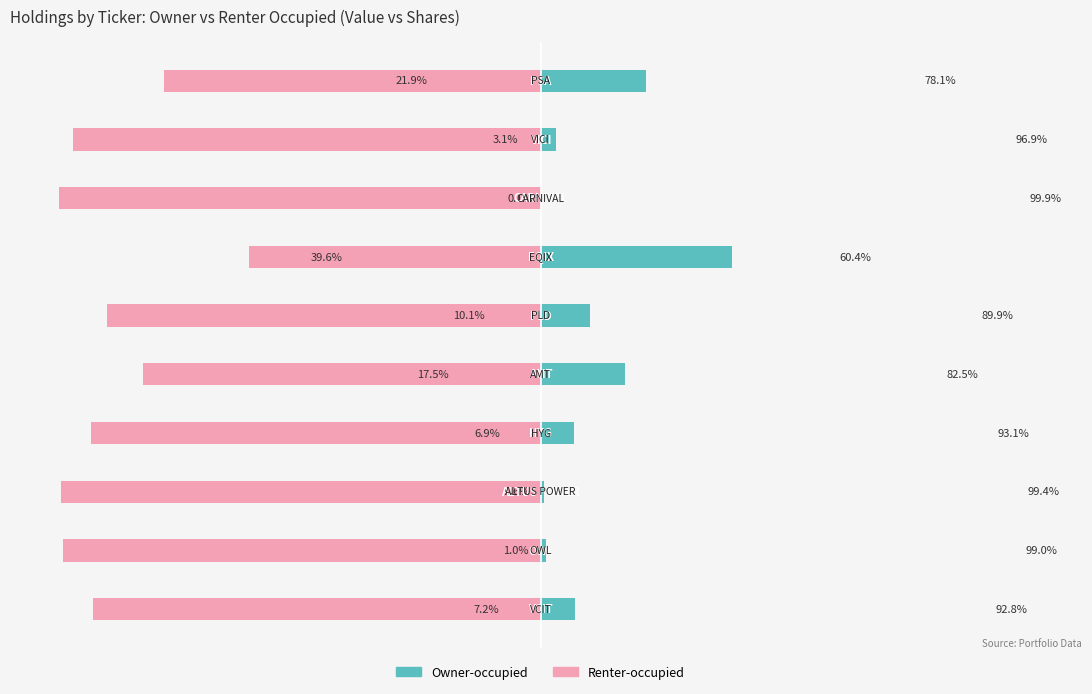

Which has a higher value, 50 or 75?

75